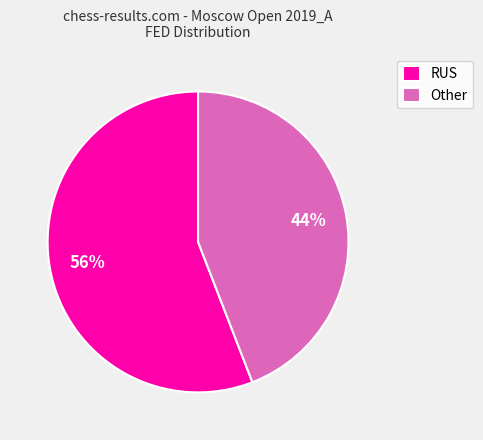

True or false: Other accounts for 44% of the total.

True